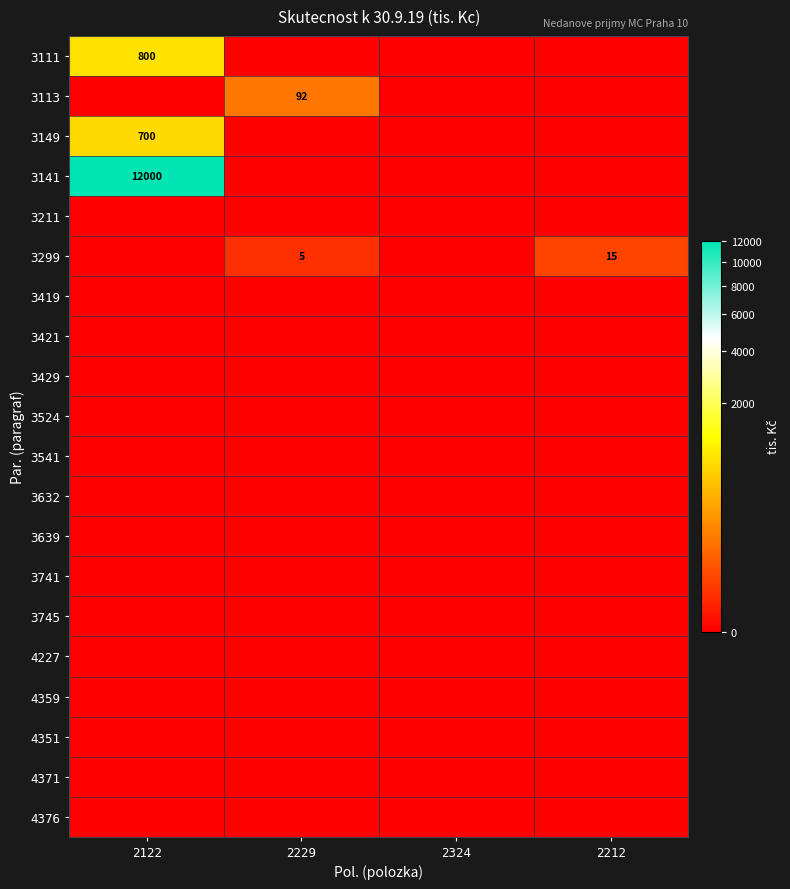

True or false: 3149 has a value of 1037 at 2122.

False